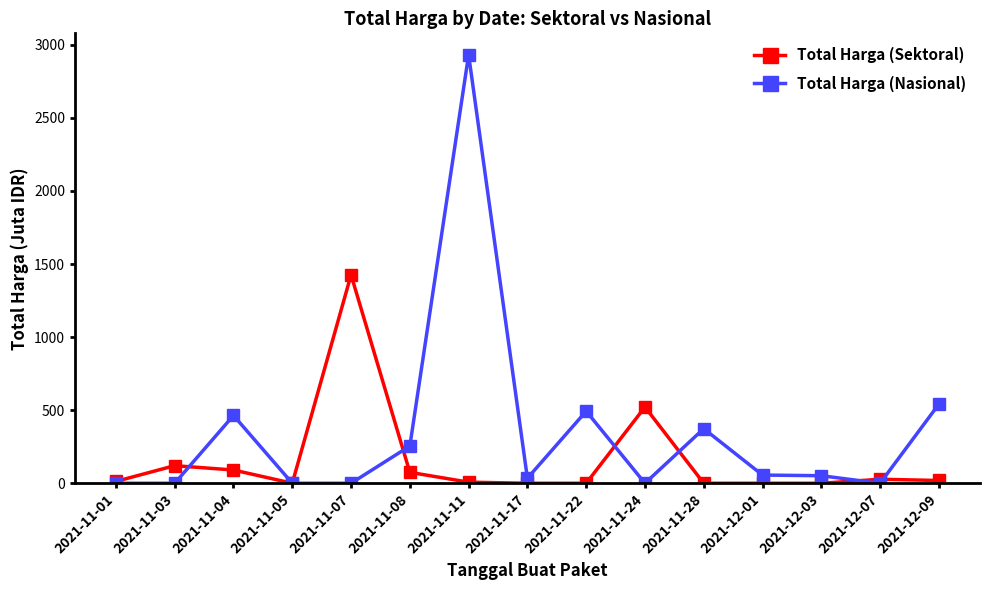

What is the total value across all series at 2021-12-07?

27.4